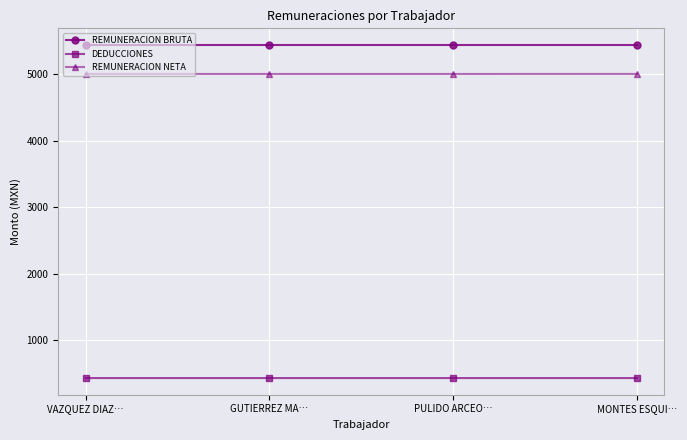

Read the REMUNERACION NETA value at MONTES ESQUI….

5005.0